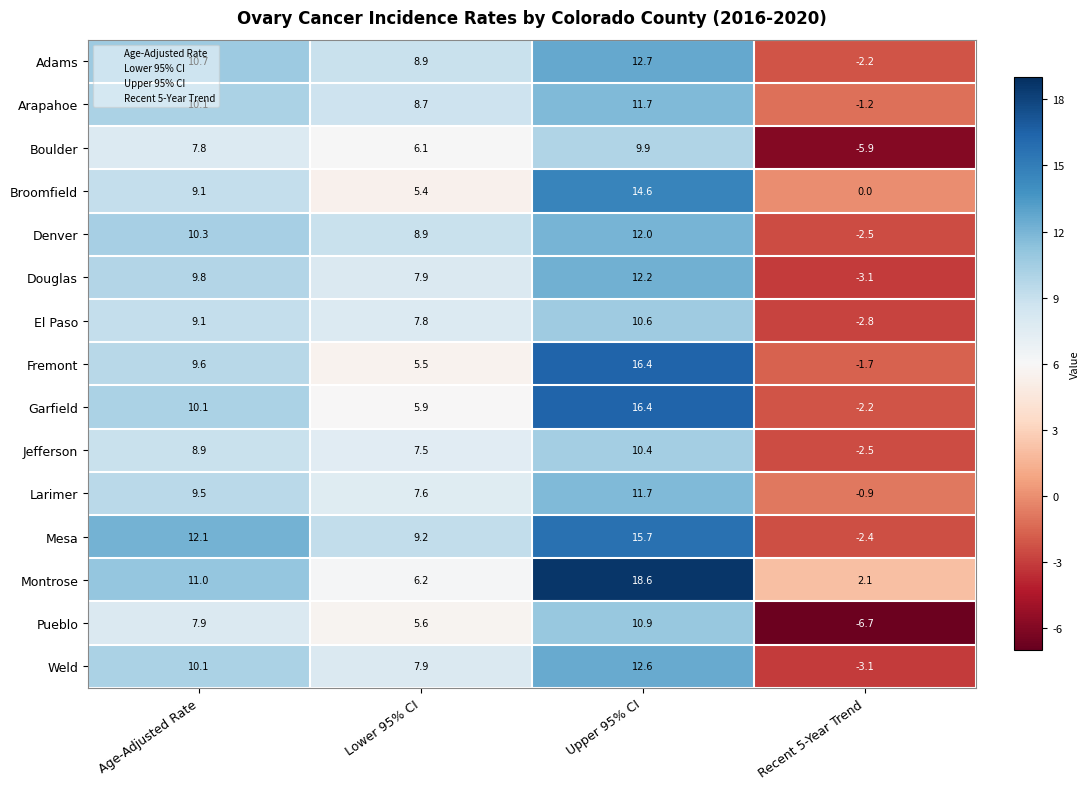

What is the highest value of the Mesa series?

15.7